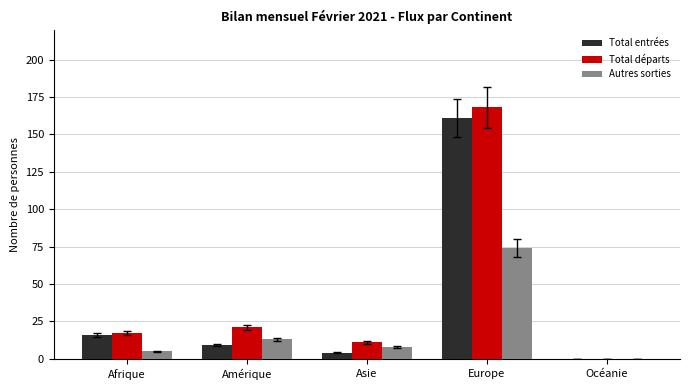

What is the difference between the Total départs values at Afrique and Amérique?

4